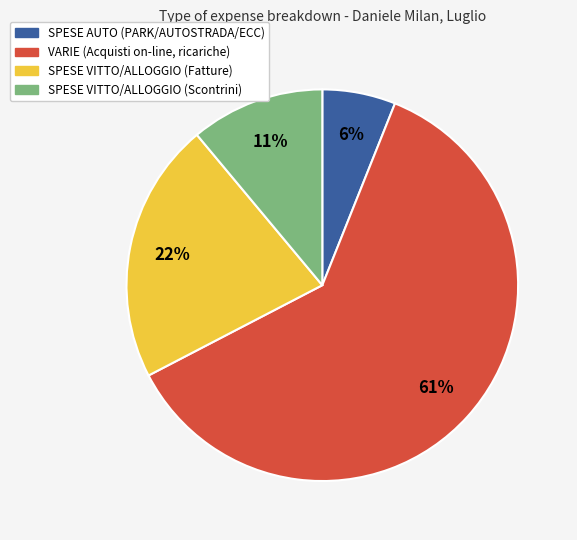

Is it true that SPESE AUTO (PARK/AUTOSTRADA/ECC) is 6% of the pie?

True